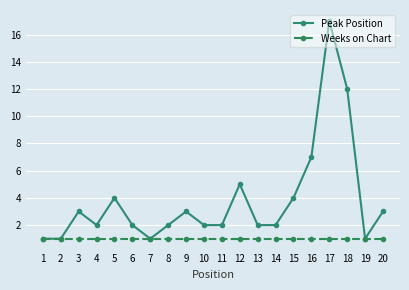

Which series has the largest total across all categories?

Peak Position